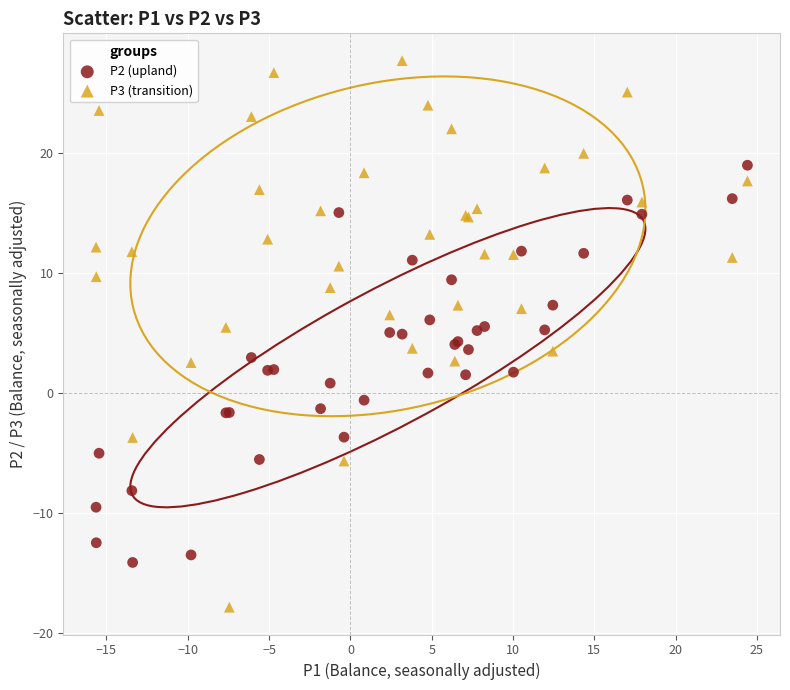

What is the X range (max minus min) for the scatter plot?

40.1